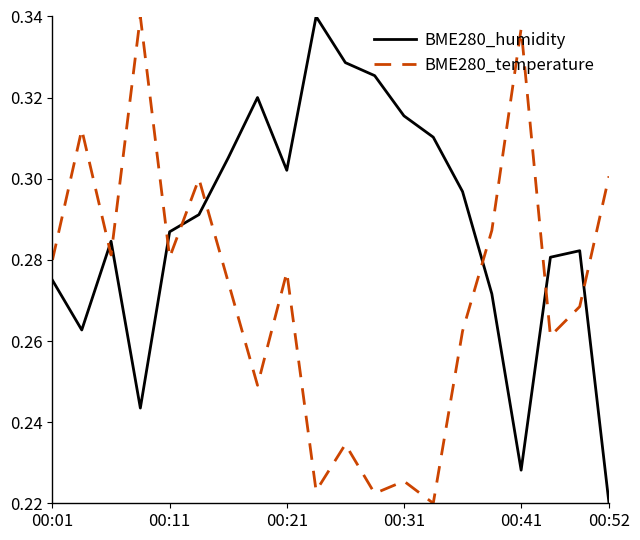

How many intersections are there between BME280_humidity and BME280_temperature?

8